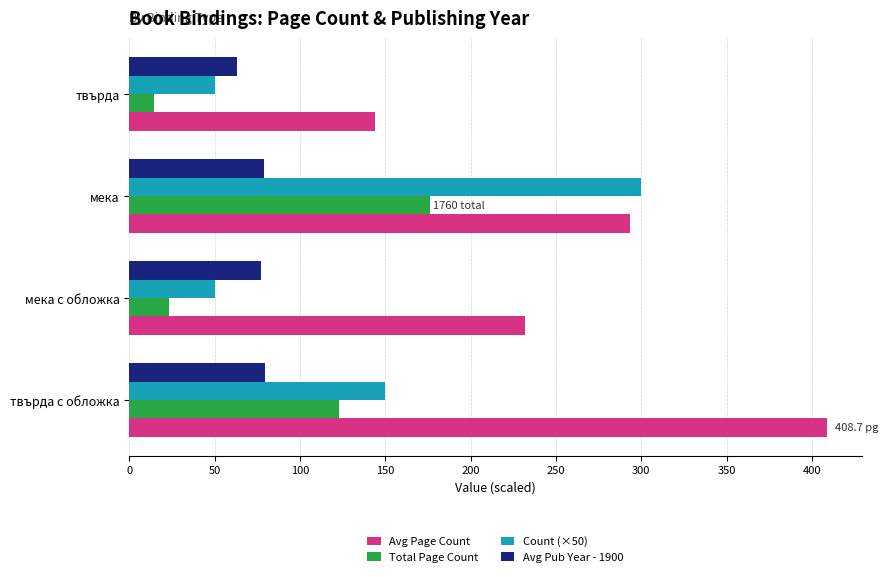

How many values in the Avg Page Count series are below 293?

2